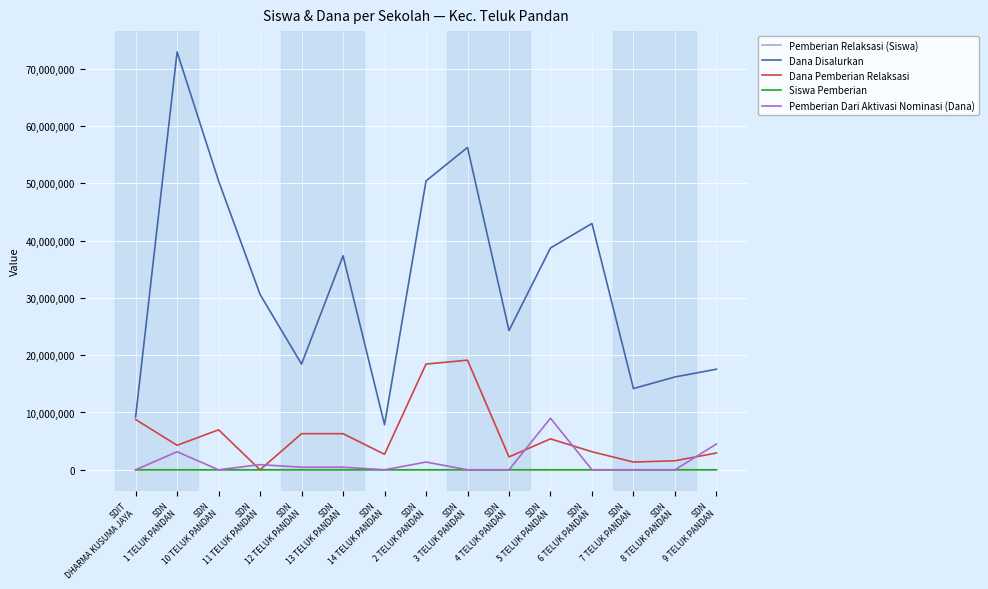

Where is Dana Disalurkan nearest to the value 40387500?

SDN
5 TELUK PANDAN